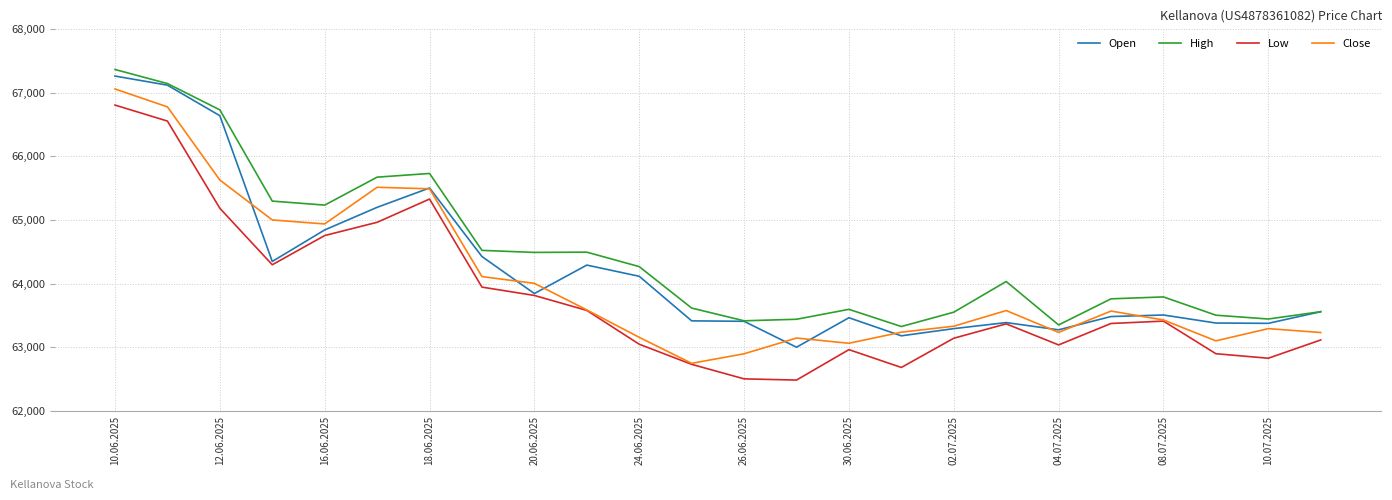

List the series in order of their peak value, lowest first.

Low, Close, Open, High